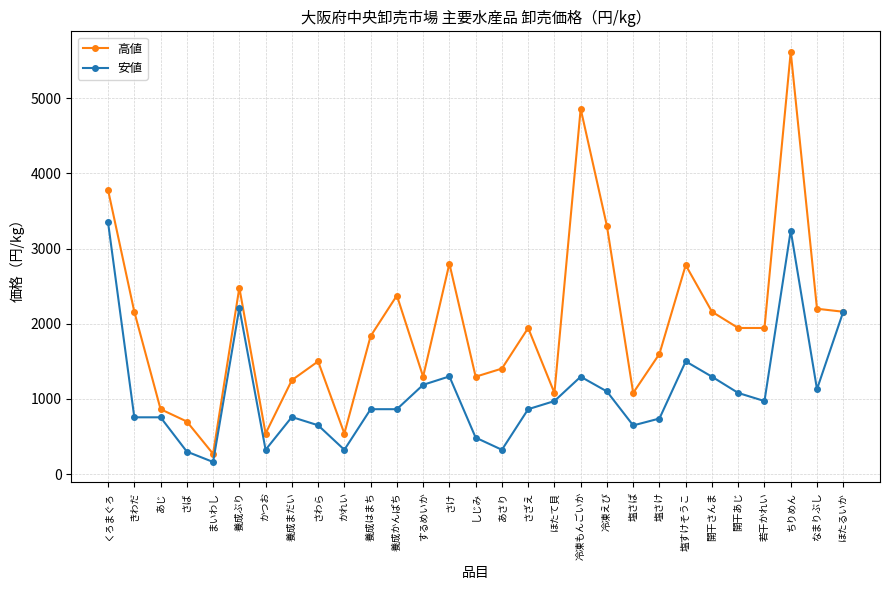

True or false: 高値 has a value of 3037 at 養成はまち.

False